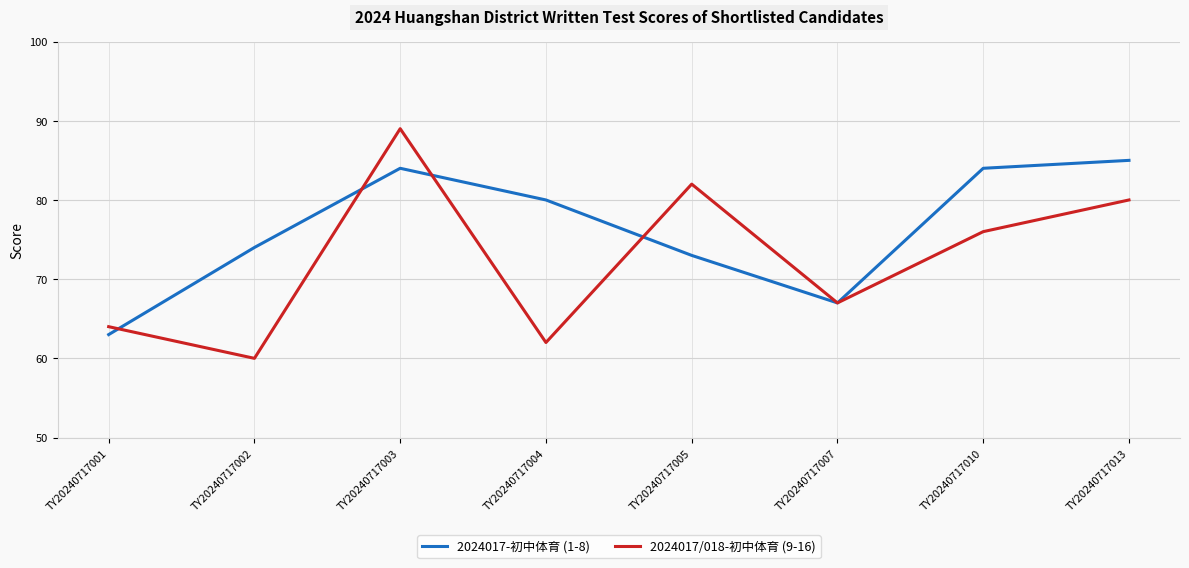

How many values in the 2024017-初中体育 (1-8) series are below 80?

4